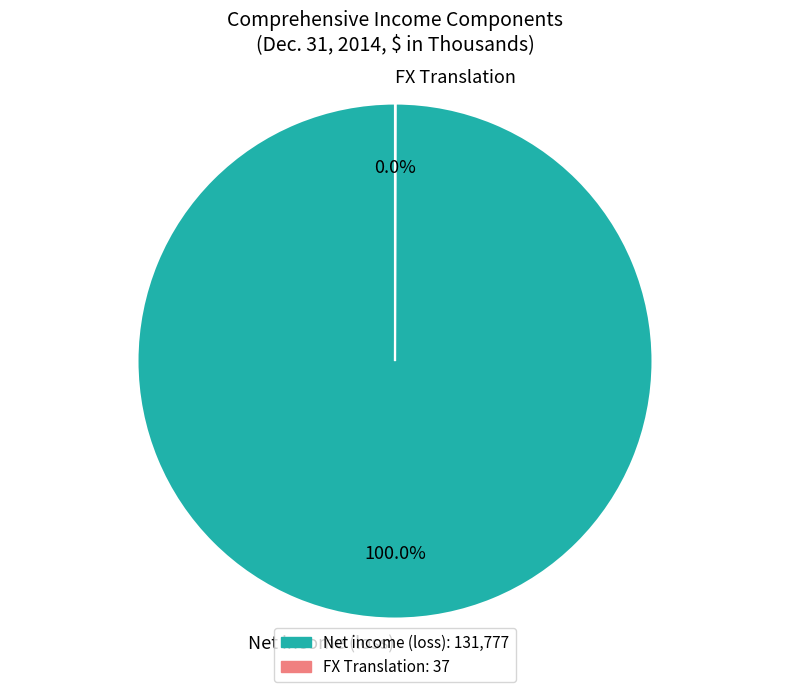

Does any single category account for the majority?

Yes